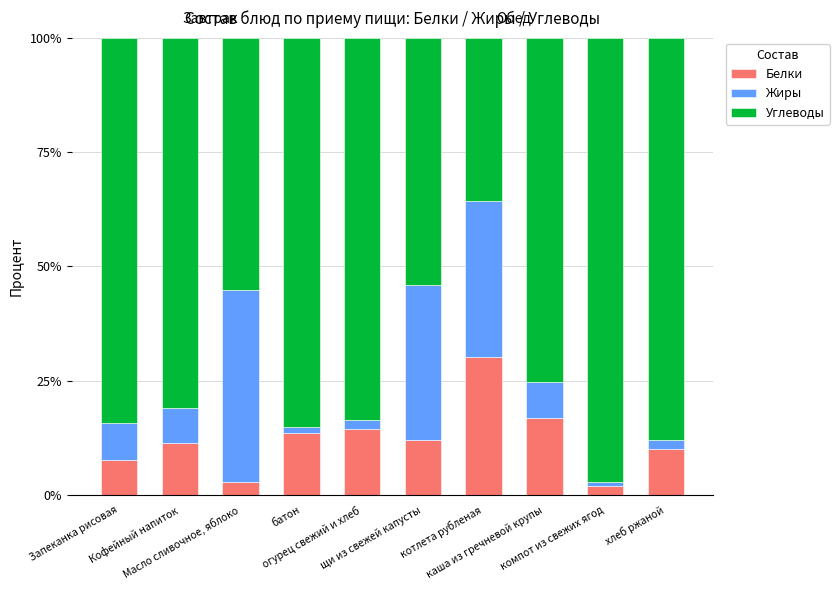

What are all the series names shown in the legend?

Белки, Жиры, Углеводы